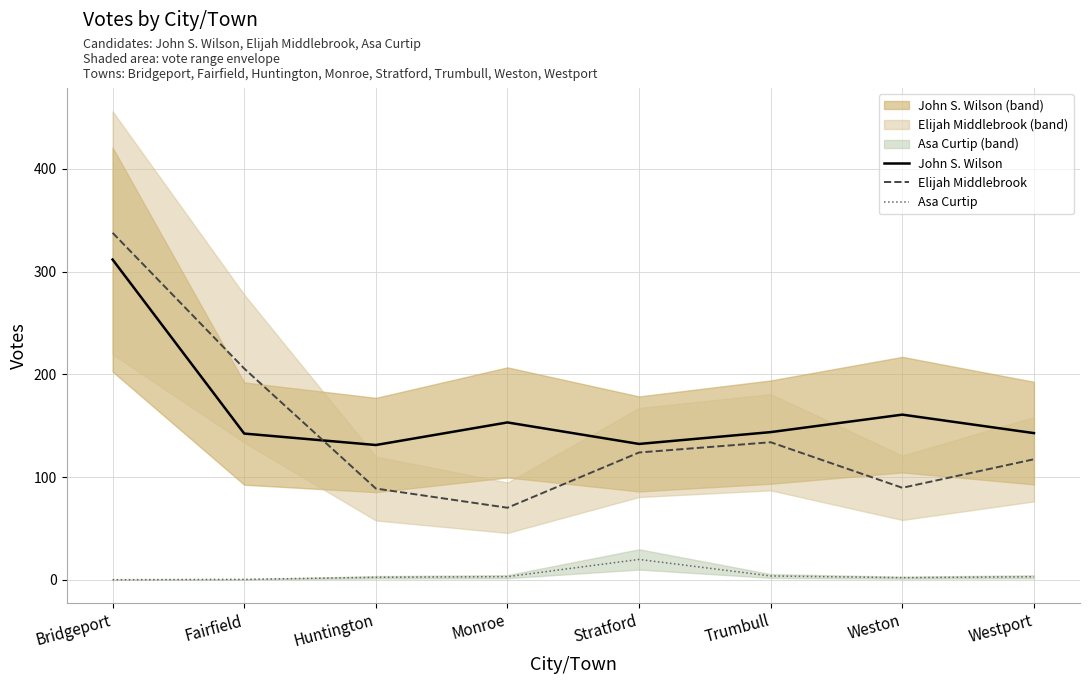

What is the label of the 6th point from the left?

Trumbull